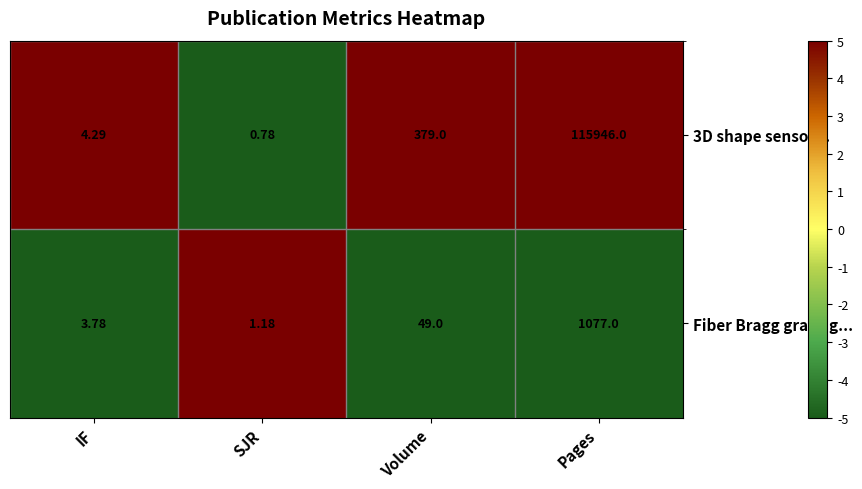

At which label does Fiber Bragg grating... reach its minimum?

SJR